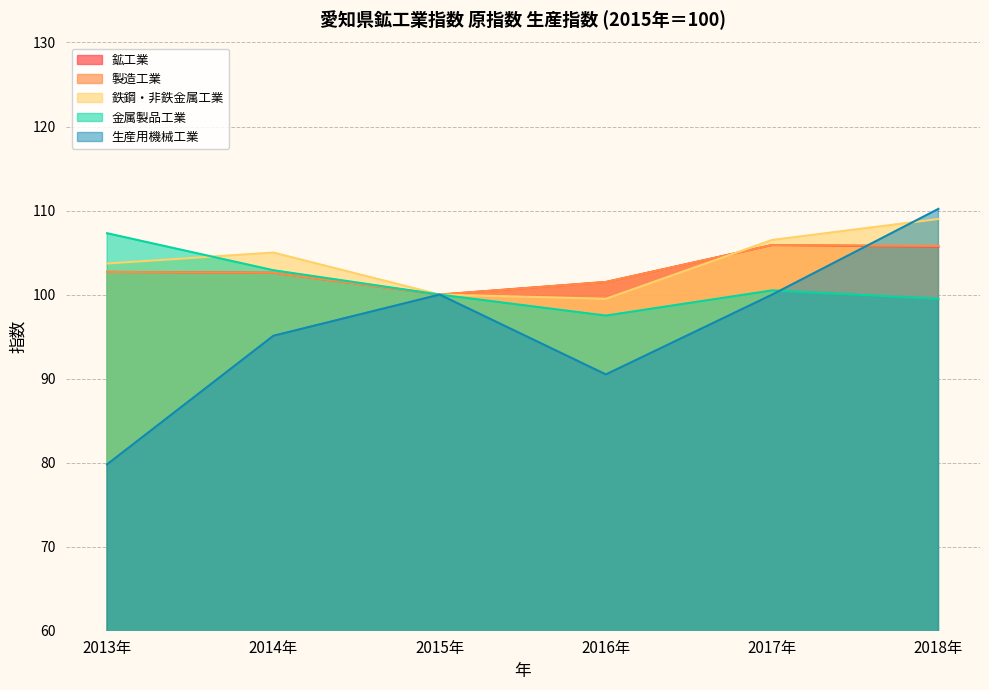

Rank the series at 2017年 from lowest to highest value.

生産用機械工業, 金属製品工業, 鉱工業, 製造工業, 鉄鋼・非鉄金属工業